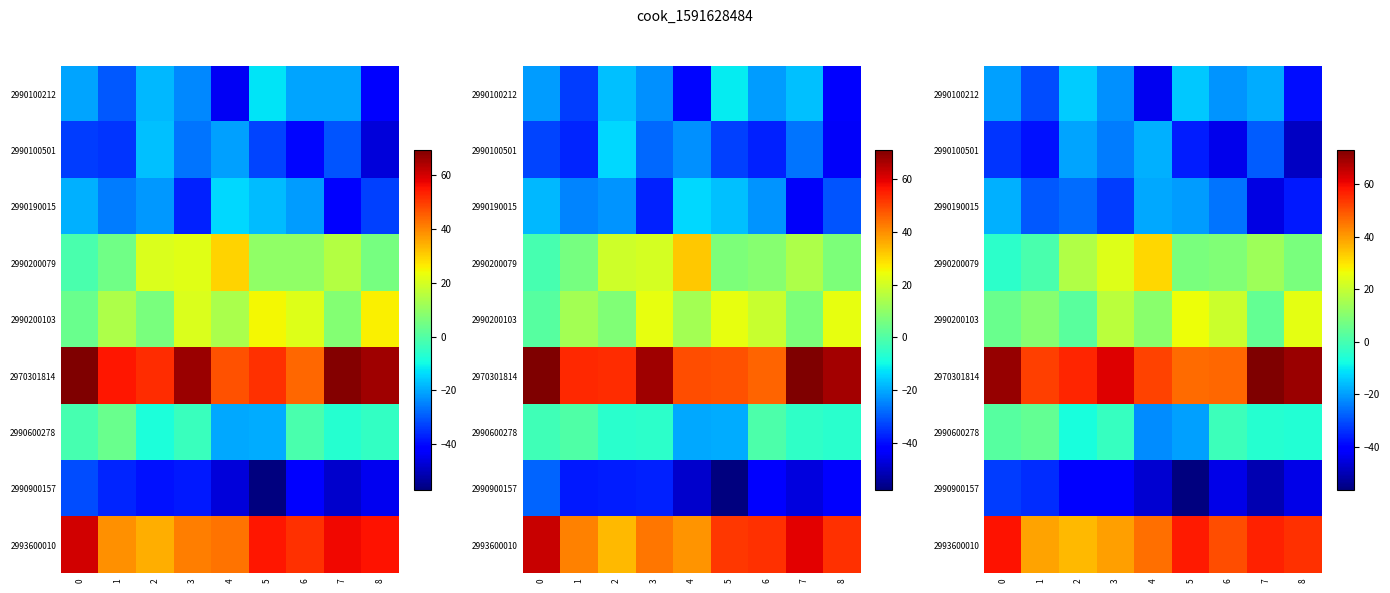

True or false: 2993600010 has a value of 17.4 at 5.

False